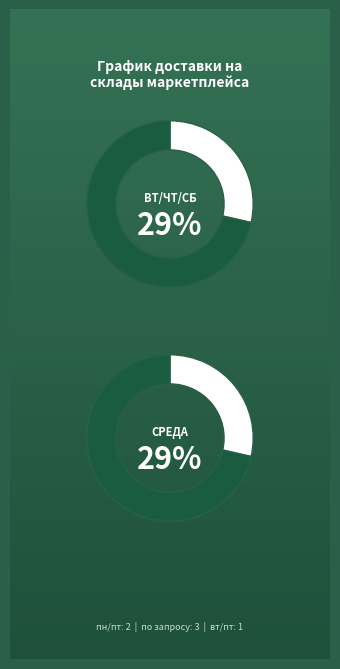

Is there a majority slice in this chart?

No